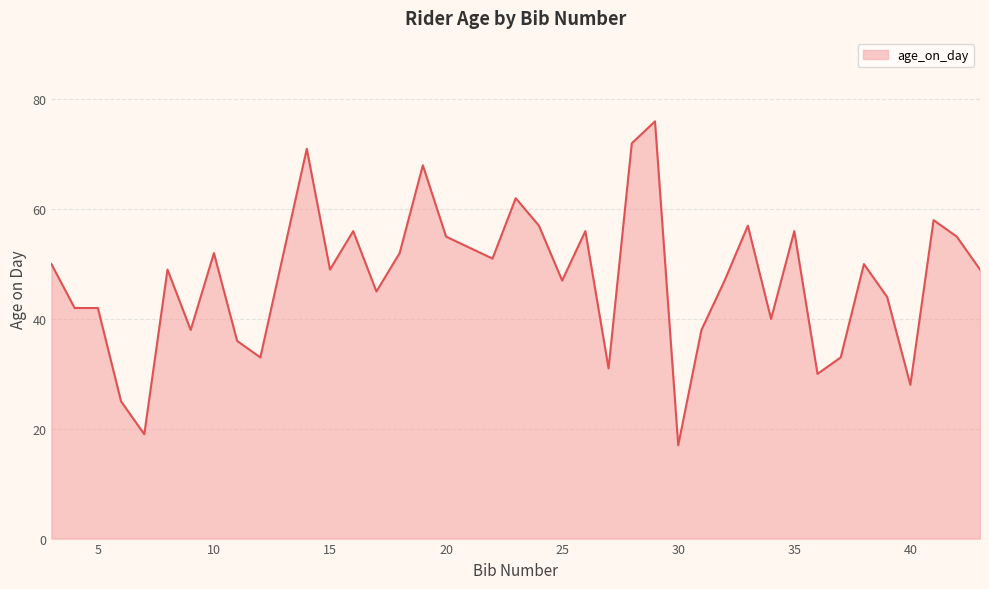

How many categories are shown in the chart?

40